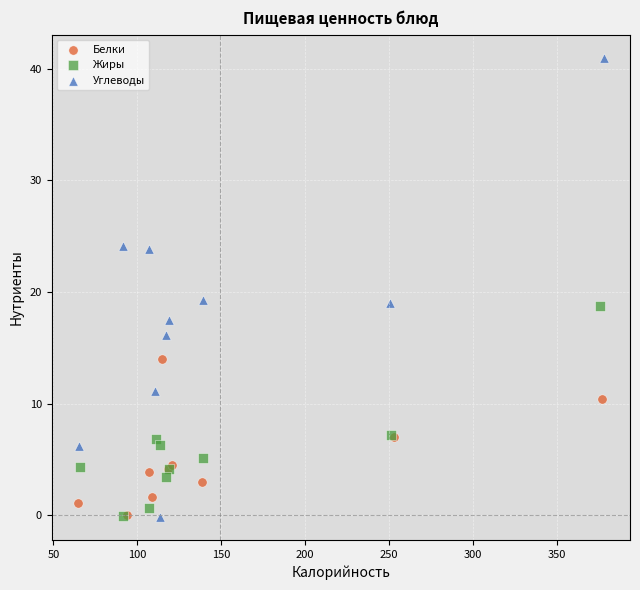

Which series has the largest Y range (max minus min)?

Углеводы